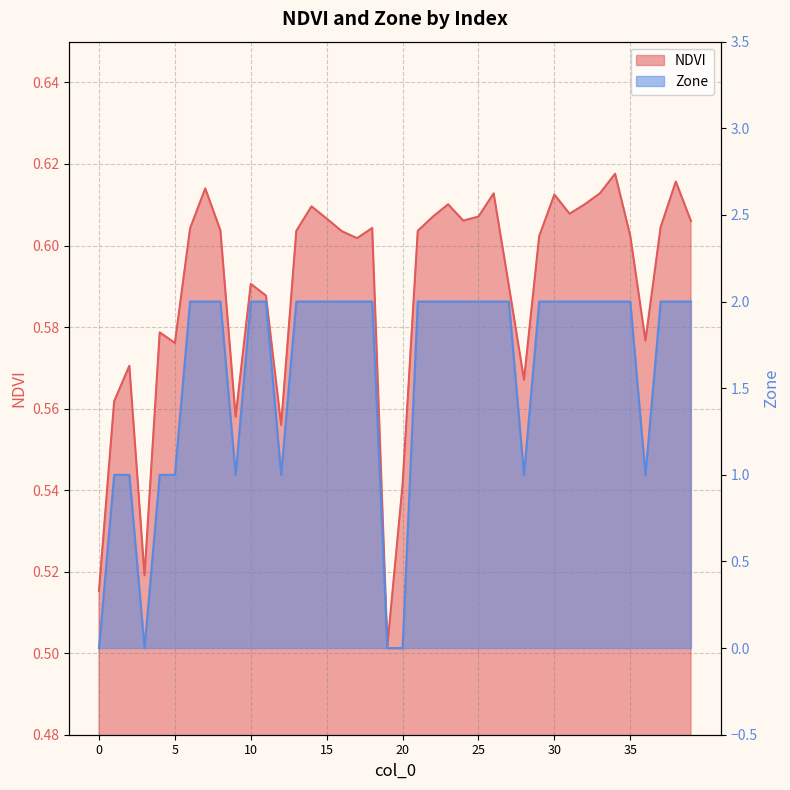

How many interior local valleys does the Zone series have?

5